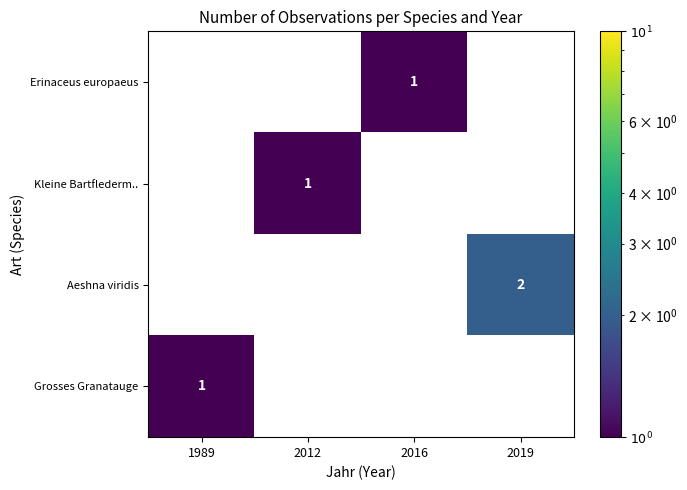

Is it true that Grosses Granatauge equals 0 at 1989?

False